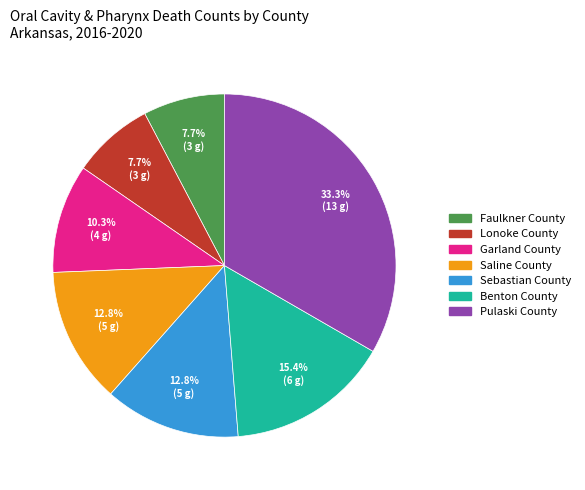

Does Garland County account for over 50% of the chart?

No